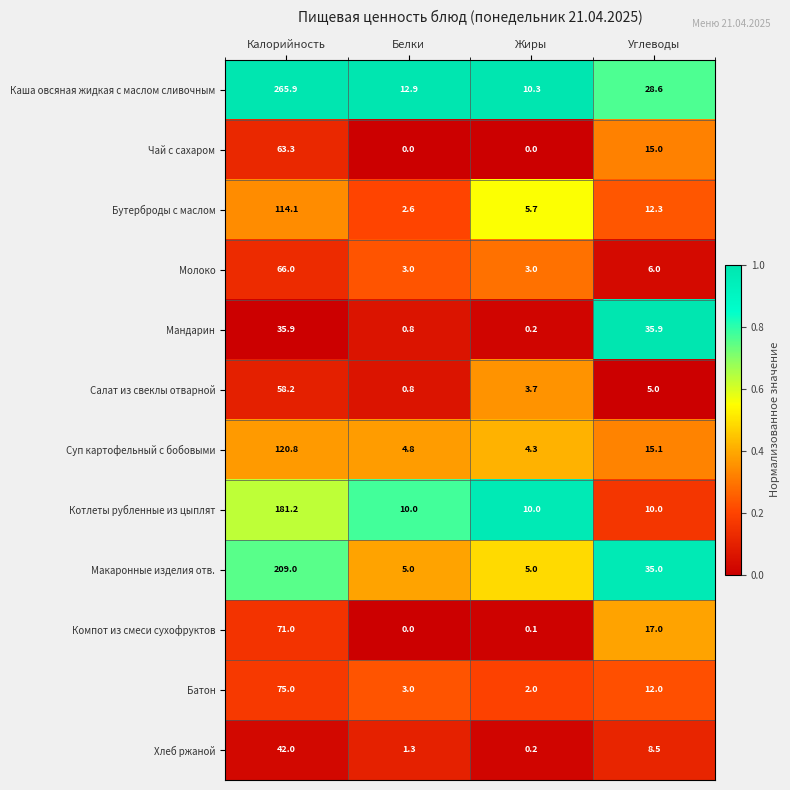

What is the difference between the maximum and minimum values in the Молоко series?

63.0